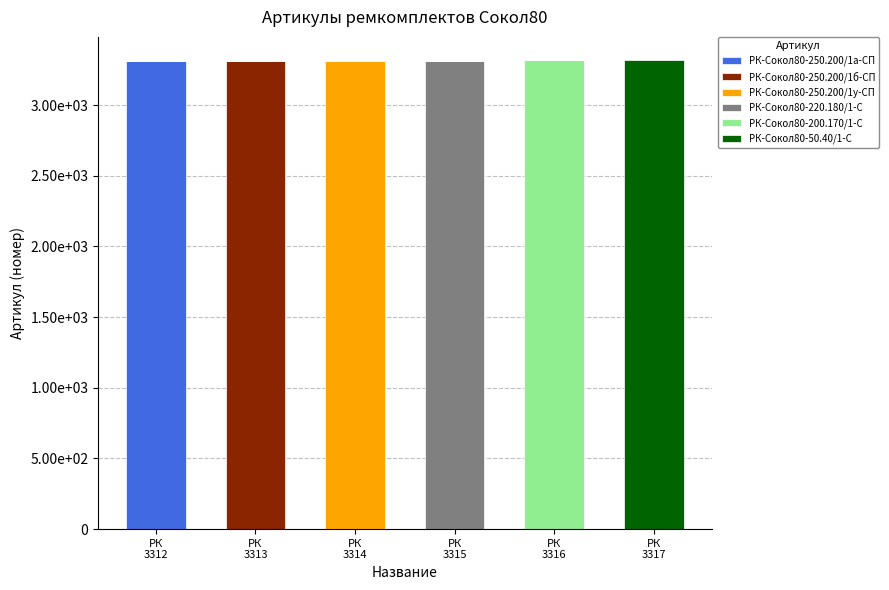

At which category is the sum across all series the highest?

РК
3317